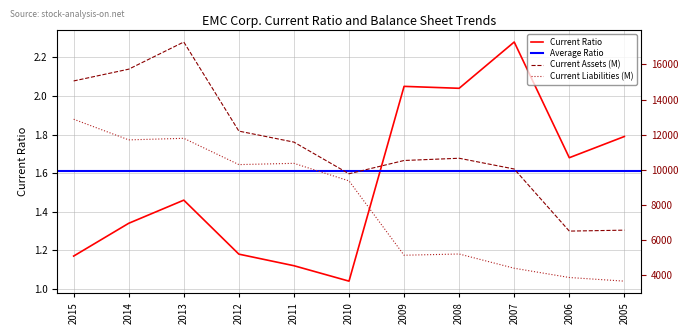

At which label is Current Ratio closest to 1?

2010